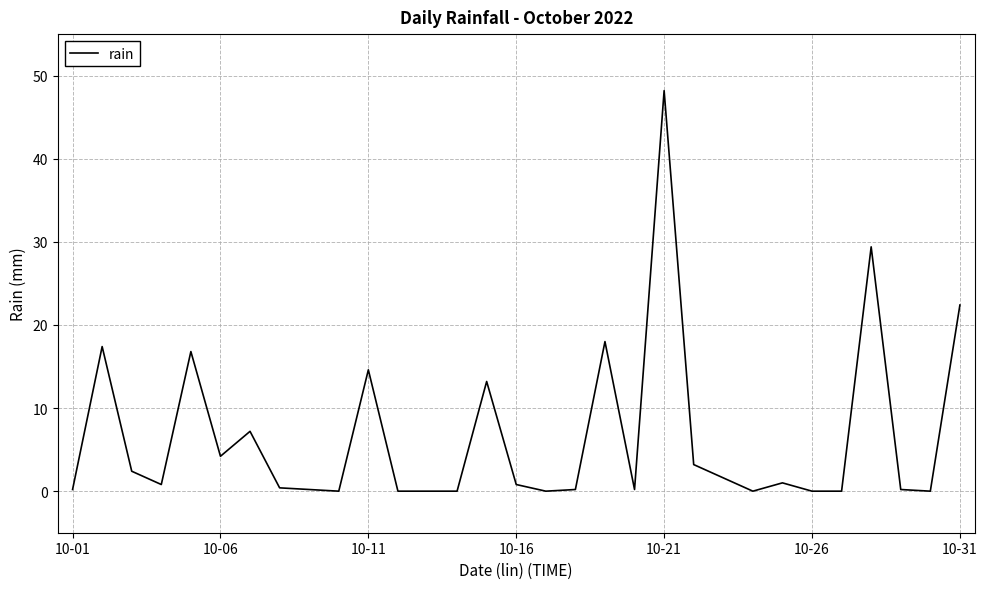

How many series are shown in this chart?

1